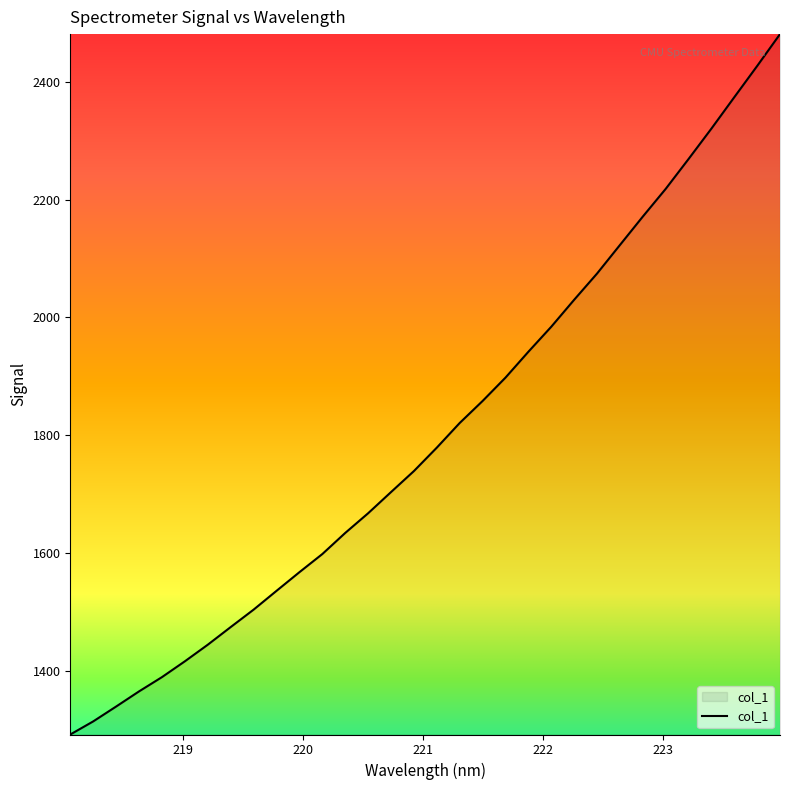

True or false: there are more than 1 points higher than both neighbors.

False